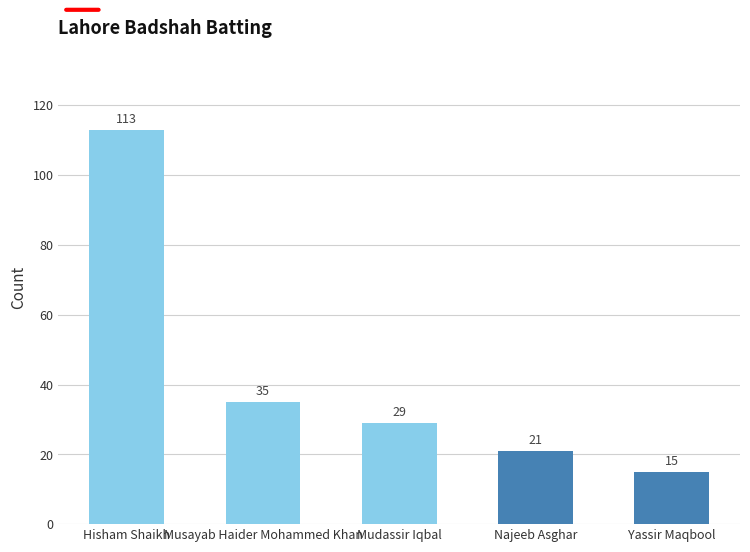

What is the sum of all values?

213